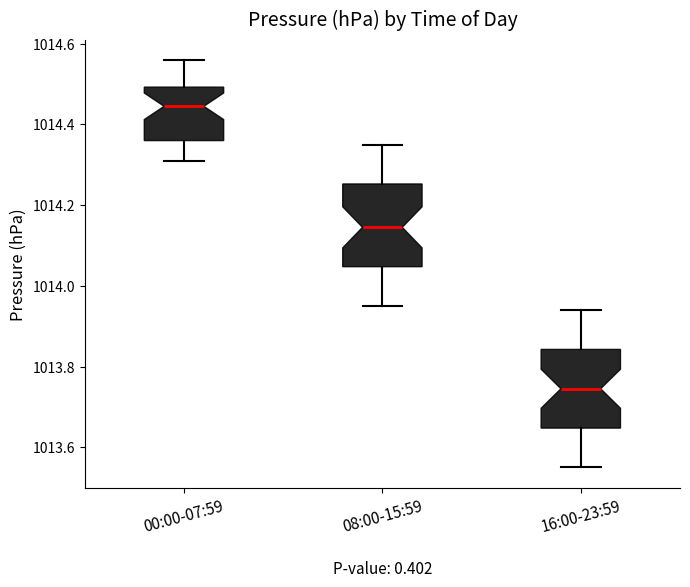

Which box has the lowest median line?

16:00-23:59